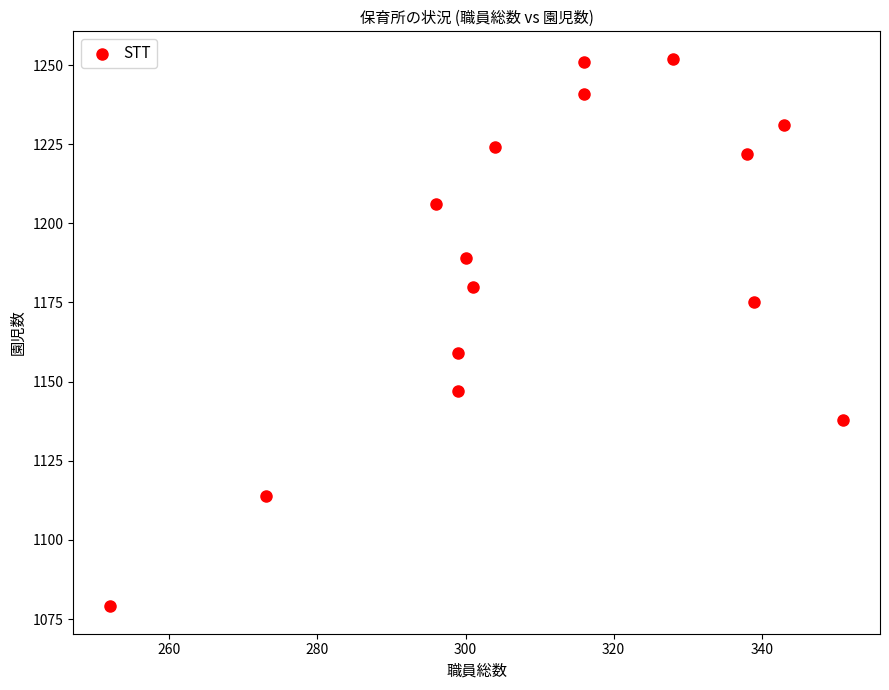

What Y value in the scatter plot is closest to 1165?

1159